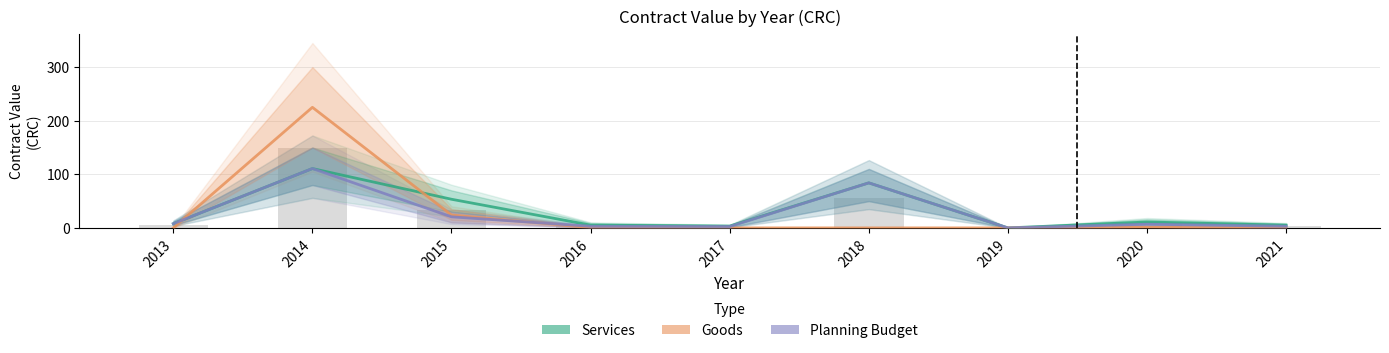

Read the Services value at 2017.

3.4